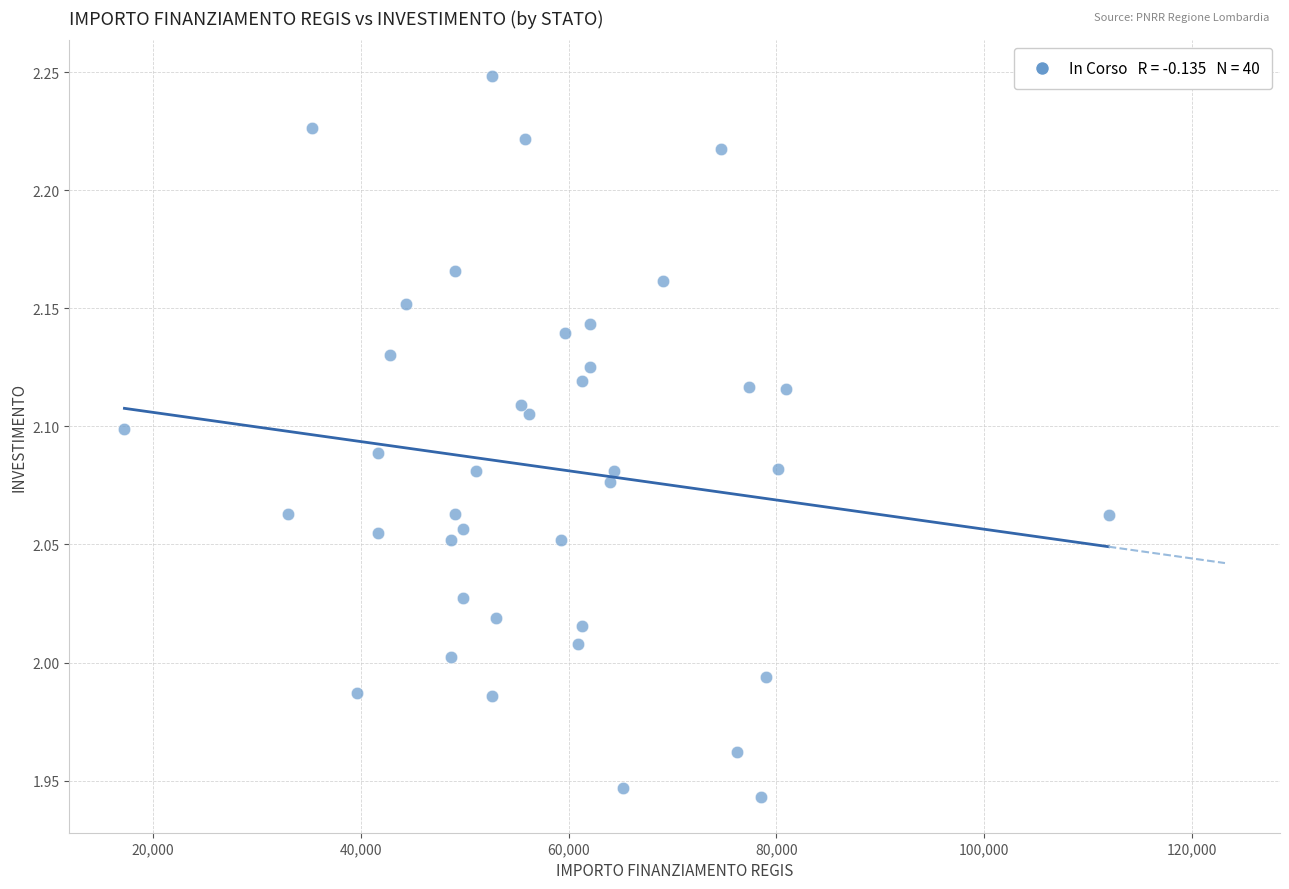

What is the range of X values (max minus min)?

94665.7